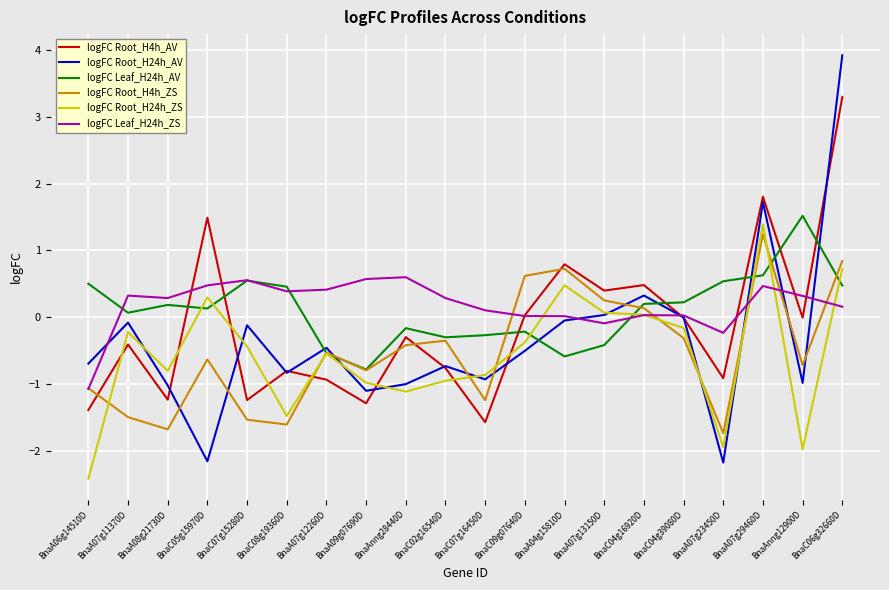

How many lines are shown in the chart?

6